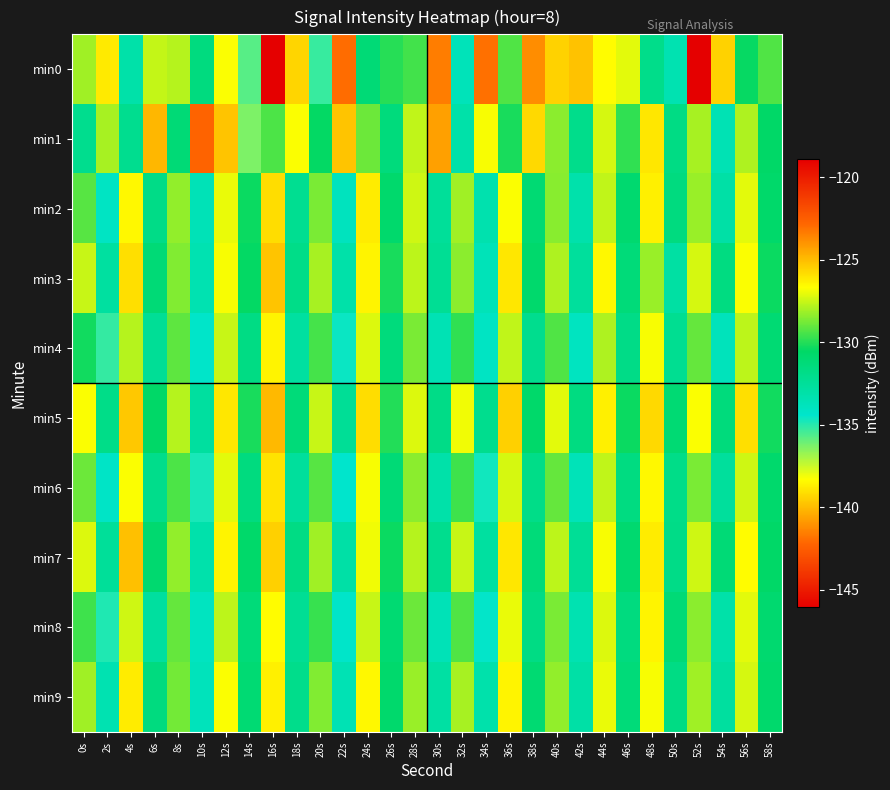

Reading right to left, transcribe all the data shown in this chart.

min0: 58s=-129.3	56s=-130.4	54s=-125.5	52s=-118.9	50s=-133.4	48s=-132.0	46s=-127.1	44s=-126.6	42s=-125.1	40s=-125.6	38s=-123.8	36s=-129.4	34s=-123.0	32s=-133.7	30s=-123.4	28s=-129.5	26s=-130.0	24s=-131.2	22s=-122.9	20s=-135.3	18s=-125.6	16s=-146.1	14s=-135.7	12s=-138.3	10s=-131.5	8s=-127.8	6s=-127.6	4s=-133.1	2s=-138.8	0s=-128.1
min1: 58s=-130.6	56s=-127.9	54s=-133.5	52s=-128.0	50s=-131.7	48s=-126.1	46s=-129.8	44s=-127.3	42s=-132.0	40s=-128.4	38s=-125.7	36s=-130.2	34s=-126.8	32s=-133.1	30s=-124.3	28s=-127.6	26s=-131.4	24s=-128.9	22s=-125.2	20s=-130.5	18s=-126.7	16s=-129.4	14s=-136.4	12s=-139.8	10s=-122.7	8s=-131.2	6s=-124.9	4s=-132.1	2s=-128.0	0s=-132.1
min2: 58s=-130.7	56s=-127.1	54s=-133.0	52s=-128.2	50s=-131.5	48s=-126.3	46s=-130.9	44s=-127.6	42s=-133.2	40s=-128.5	38s=-131.1	36s=-126.7	34s=-133.3	32s=-128.1	30s=-132.5	28s=-127.4	26s=-130.8	24s=-126.2	22s=-133.9	20s=-128.7	18s=-132.2	16s=-125.8	14s=-130.4	12s=-127.0	10s=-133.6	8s=-128.3	6s=-131.8	4s=-126.5	2s=-134.1	0s=-129.2
min3: 58s=-130.4	56s=-126.7	54s=-131.6	52s=-127.3	50s=-132.9	48s=-128.2	46s=-131.3	44s=-126.5	42s=-132.6	40s=-127.9	38s=-130.8	36s=-126.1	34s=-133.7	32s=-128.4	30s=-132.3	28s=-127.7	26s=-130.2	24s=-126.4	22s=-133.1	20s=-128.0	18s=-131.9	16s=-125.2	14s=-130.5	12s=-126.8	10s=-133.4	8s=-128.6	6s=-131.2	4s=-125.9	2s=-132.8	0s=-127.5
min4: 58s=-131.1	56s=-127.7	54s=-133.8	52s=-129.0	50s=-132.2	48s=-126.8	46s=-131.8	44s=-127.9	42s=-134.0	40s=-129.3	38s=-132.1	36s=-127.6	34s=-134.1	32s=-129.8	30s=-133.5	28s=-128.7	26s=-131.4	24s=-127.2	22s=-134.6	20s=-129.5	18s=-132.8	16s=-126.4	14s=-131.7	12s=-127.5	10s=-134.3	8s=-129.1	6s=-132.4	4s=-127.8	2s=-135.2	0s=-130.3
min5: 58s=-130.3	56s=-125.9	54s=-131.4	52s=-126.7	50s=-131.1	48s=-125.7	46s=-130.4	44s=-126.3	42s=-131.6	40s=-127.1	38s=-130.7	36s=-125.5	34s=-132.1	32s=-126.9	30s=-131.8	28s=-127.2	26s=-130.0	24s=-125.8	22s=-132.4	20s=-127.5	18s=-131.3	16s=-124.9	14s=-130.2	12s=-126.1	10s=-132.7	8s=-127.8	6s=-130.6	4s=-125.3	2s=-131.9	0s=-126.7
min6: 58s=-130.8	56s=-127.4	54s=-132.6	52s=-128.7	50s=-131.9	48s=-126.5	46s=-131.6	44s=-127.6	42s=-133.7	40s=-129.0	38s=-131.9	36s=-127.3	34s=-134.7	32s=-129.6	30s=-133.1	28s=-128.4	26s=-131.2	24s=-126.8	22s=-134.4	20s=-129.2	18s=-132.6	16s=-126.0	14s=-131.5	12s=-127.1	10s=-134.8	8s=-129.4	6s=-132.0	4s=-126.7	2s=-134.2	0s=-128.9
min7: 58s=-130.6	56s=-126.6	54s=-131.2	52s=-127.4	50s=-131.8	48s=-126.2	46s=-130.9	44s=-126.8	42s=-132.4	40s=-127.7	38s=-131.3	36s=-126.1	34s=-132.8	32s=-127.5	30s=-132.1	28s=-127.8	26s=-130.4	24s=-126.9	22s=-133.0	20s=-128.1	18s=-131.7	16s=-125.5	14s=-130.7	12s=-126.4	10s=-133.2	8s=-128.3	6s=-130.9	4s=-125.1	2s=-132.5	0s=-127.2
min8: 58s=-130.9	56s=-127.1	54s=-133.1	52s=-128.4	50s=-131.2	48s=-126.4	46s=-131.5	44s=-127.2	42s=-133.4	40s=-128.7	38s=-131.7	36s=-127.0	34s=-134.5	32s=-129.3	30s=-133.6	28s=-128.9	26s=-131.0	24s=-127.5	22s=-134.3	20s=-129.7	18s=-132.3	16s=-126.6	14s=-131.3	12s=-127.7	10s=-134.0	8s=-129.0	6s=-132.7	4s=-127.4	2s=-134.9	0s=-129.6
min9: 58s=-130.8	56s=-127.3	54s=-132.7	52s=-128.1	50s=-131.7	48s=-126.8	46s=-131.3	44s=-127.0	42s=-133.0	40s=-128.3	38s=-131.0	36s=-126.4	34s=-133.2	32s=-128.0	30s=-132.9	28s=-128.2	26s=-130.8	24s=-126.5	22s=-133.5	20s=-128.6	18s=-132.0	16s=-126.3	14s=-131.1	12s=-126.7	10s=-133.8	8s=-128.8	6s=-131.5	4s=-126.2	2s=-133.4	0s=-128.1